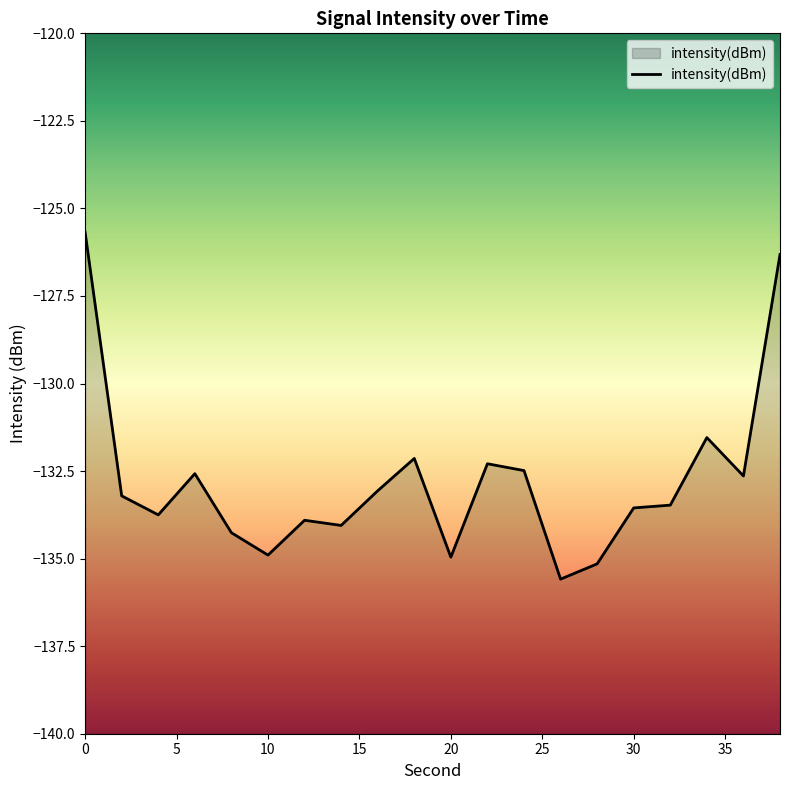

How many points are lower than both their immediate neighbors (excluding endpoints)?

6